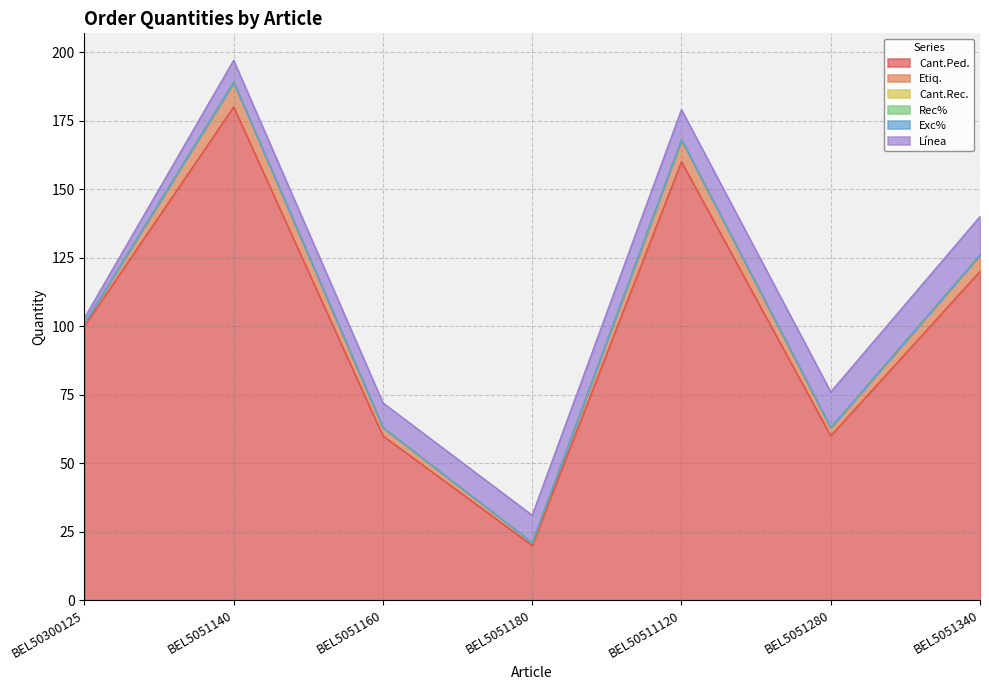

What is the label of the 2nd point from the right?

BEL5051280